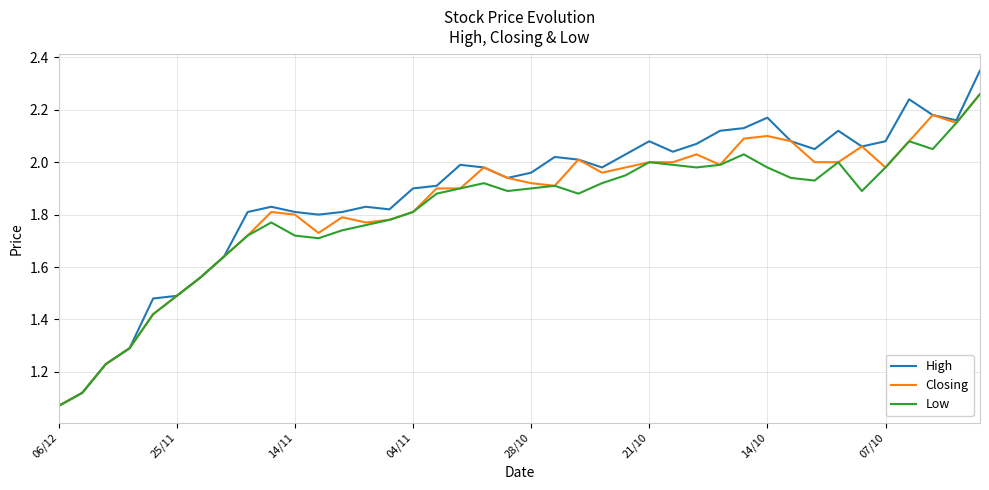

In Low, how many points are lower than both neighbors (excluding endpoints)?

7